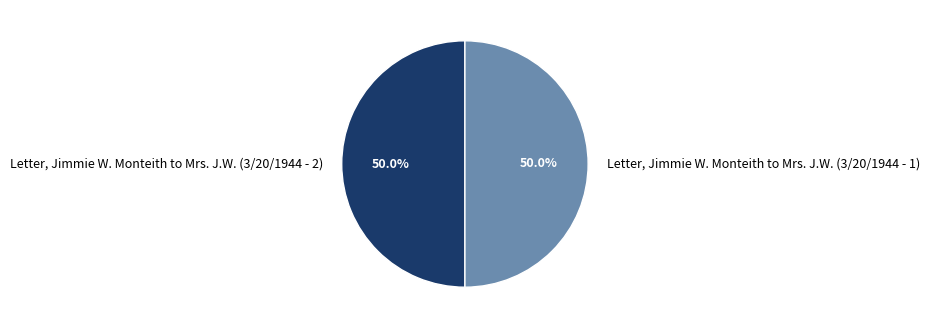

What is the ratio of the value at Letter, Jimmie W. Monteith to Mrs. J.W. (3/20/1944 - 2) to the value at Letter, Jimmie W. Monteith to Mrs. J.W. (3/20/1944 - 1)?

1.0